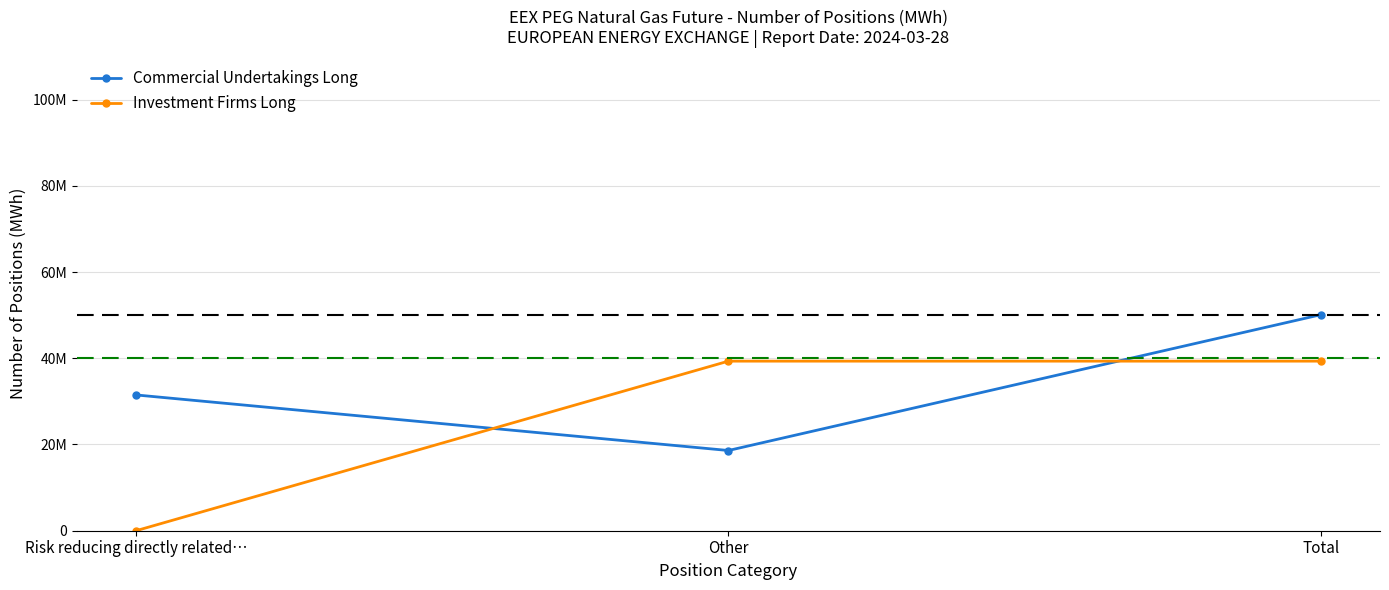

What are all the series names shown in the legend?

Commercial Undertakings Long, Investment Firms Long